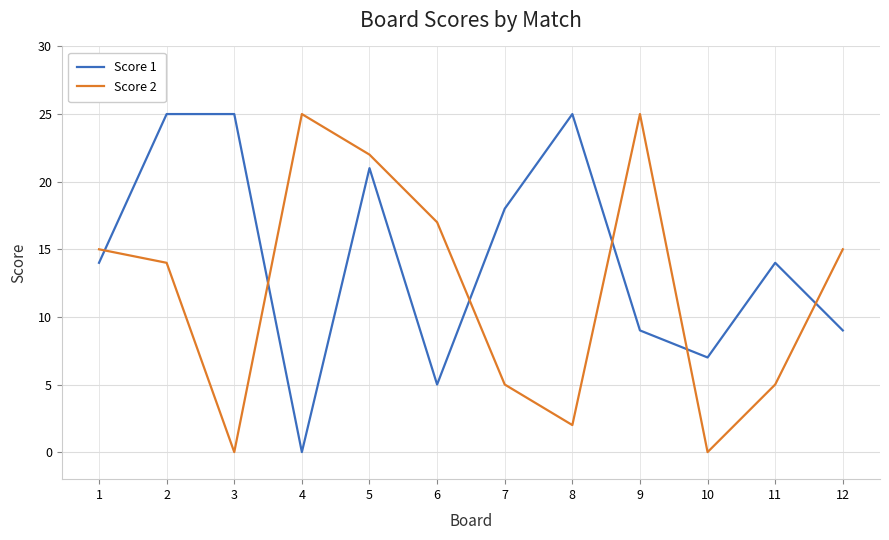

Between 1 and 2, which series saw the biggest shift?

Score 1